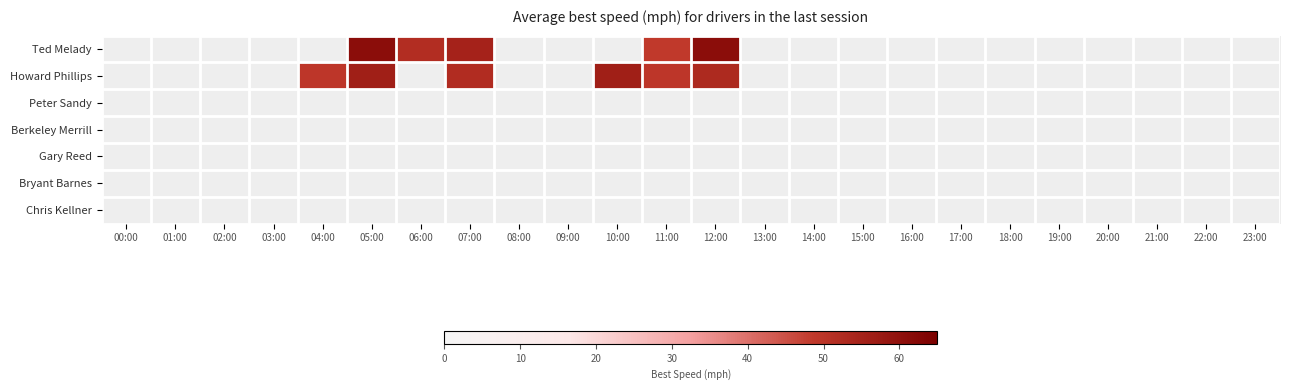

List the series in order of their peak value, highest first.

Ted Melady, Howard Phillips, Peter Sandy, Berkeley Merrill, Gary Reed, Bryant Barnes, Chris Kellner